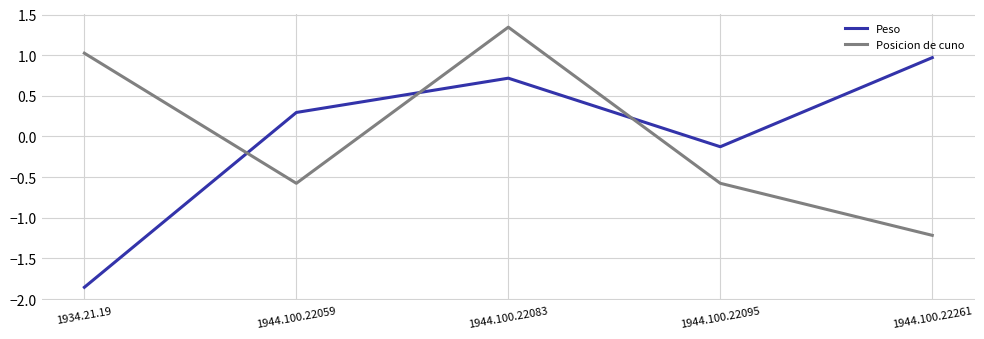

What position from the right is 1934.21.19?

5